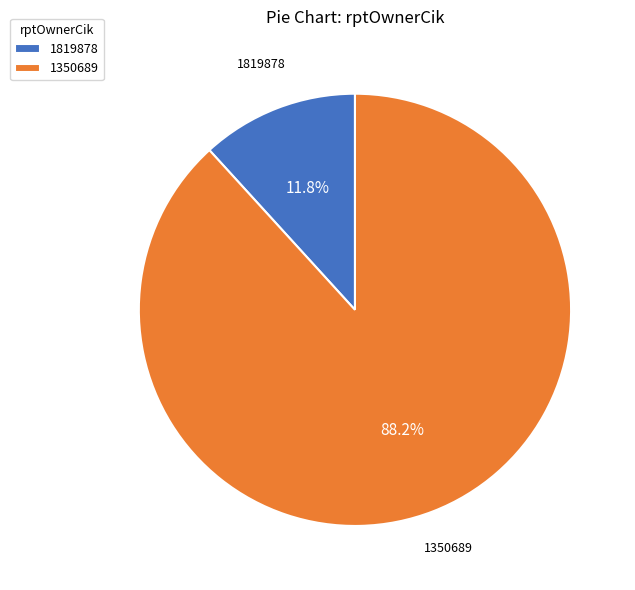

The 1819878 slice represents 1% of the pie. True or false?

False